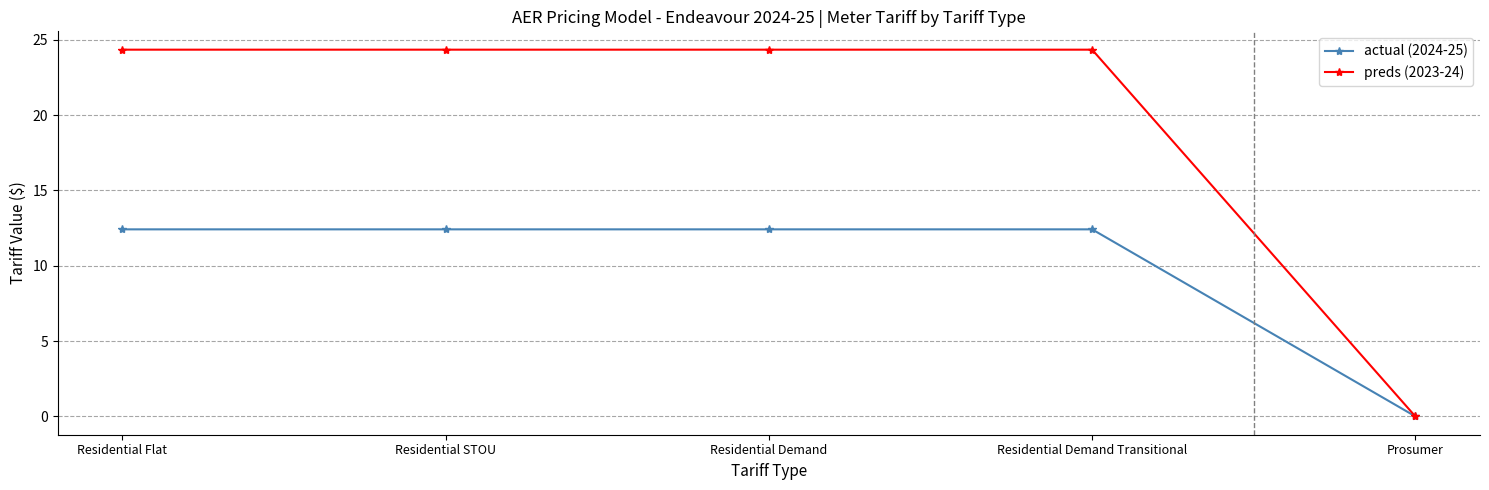

What is the label of the 5th point from the right?

Residential Flat